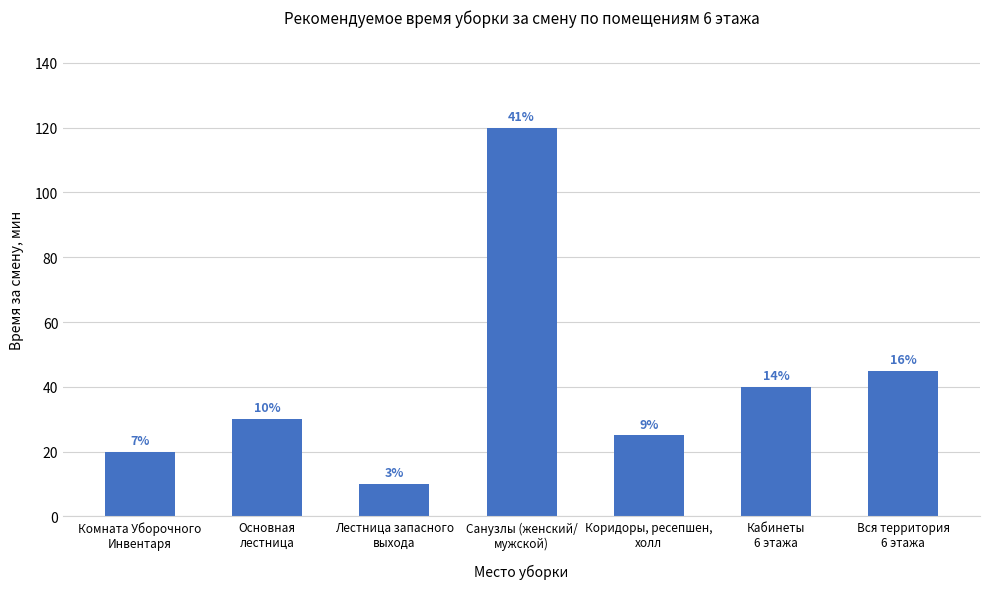

How many bars are there in total?

7